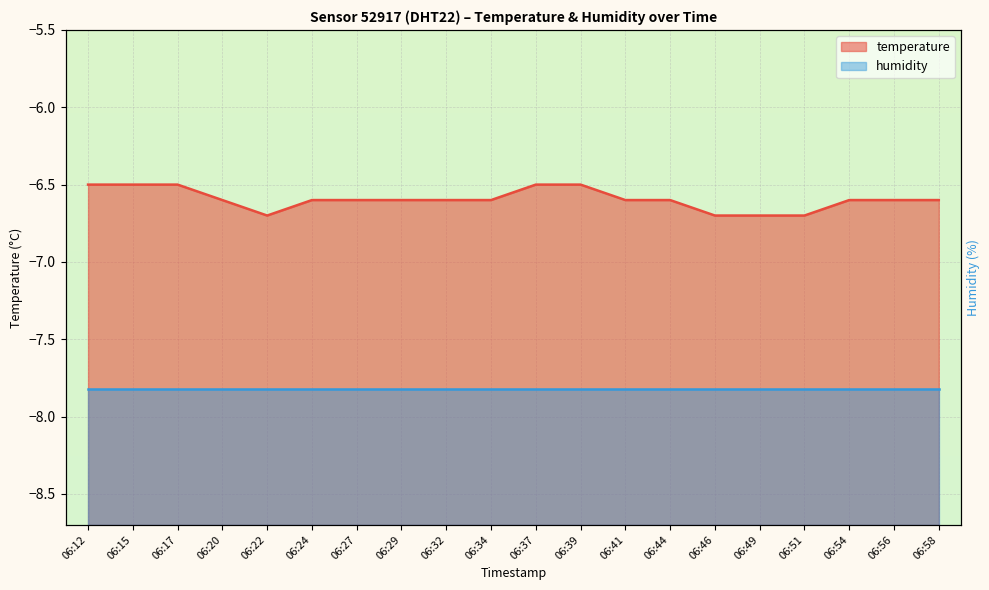

List the labels in order of value, smallest first.

06:22, 06:46, 06:49, 06:51, 06:20, 06:24, 06:27, 06:29, 06:32, 06:34, 06:41, 06:44, 06:54, 06:56, 06:58, 06:12, 06:15, 06:17, 06:37, 06:39